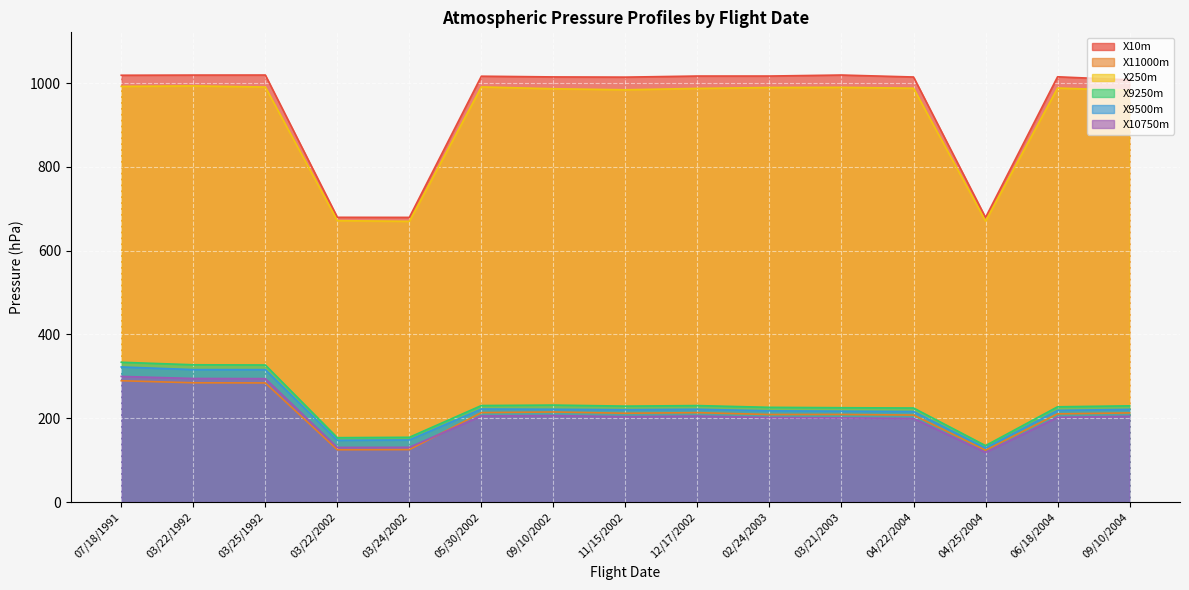

Reading left to right, extract all data points from this chart.

X10m: 07/18/1991=1018.7	03/22/1992=1019.1	03/25/1992=1019.2	03/22/2002=679.6	03/24/2002=679.4	05/30/2002=1016.4	09/10/2002=1014.7	11/15/2002=1014.2	12/17/2002=1016.8	02/24/2003=1016.8	03/21/2003=1019.2	04/22/2004=1014.5	04/25/2004=679.1	06/18/2004=1015.0	09/10/2004=1007.6
X11000m: 07/18/1991=289.5	03/22/1992=284.6	03/25/1992=284.3	03/22/2002=124.7	03/24/2002=125.1	05/30/2002=213.4	09/10/2002=214.9	11/15/2002=211.9	12/17/2002=213.3	02/24/2003=208.9	03/21/2003=209.0	04/22/2004=207.6	04/25/2004=123.6	06/18/2004=210.4	09/10/2004=212.7
X250m: 07/18/1991=992.1	03/22/1992=993.2	03/25/1992=990.6	03/22/2002=671.6	03/24/2002=670.0	05/30/2002=990.8	09/10/2002=986.5	11/15/2002=984.0	12/17/2002=987.3	02/24/2003=989.4	03/21/2003=989.8	04/22/2004=987.8	04/25/2004=670.5	06/18/2004=988.2	09/10/2004=982.4
X9250m: 07/18/1991=333.6	03/22/1992=327.6	03/25/1992=327.1	03/22/2002=153.6	03/24/2002=154.5	05/30/2002=230.3	09/10/2002=231.4	11/15/2002=228.9	12/17/2002=230.2	02/24/2003=226.0	03/21/2003=225.1	04/22/2004=224.4	04/25/2004=134.6	06/18/2004=227.3	09/10/2004=229.6
X9500m: 07/18/1991=322.4	03/22/1992=316.1	03/25/1992=316.0	03/22/2002=147.3	03/24/2002=148.1	05/30/2002=222.0	09/10/2002=221.4	11/15/2002=220.3	12/17/2002=221.4	02/24/2003=217.7	03/21/2003=216.9	04/22/2004=216.0	04/25/2004=129.0	06/18/2004=218.7	09/10/2004=221.1
X10750m: 07/18/1991=299.8	03/22/1992=294.9	03/25/1992=294.5	03/22/2002=130.3	03/24/2002=130.6	05/30/2002=205.4	09/10/2002=206.4	11/15/2002=203.7	12/17/2002=205.2	02/24/2003=201.7	03/21/2003=200.8	04/22/2004=199.5	04/25/2004=118.5	06/18/2004=202.2	09/10/2004=204.6